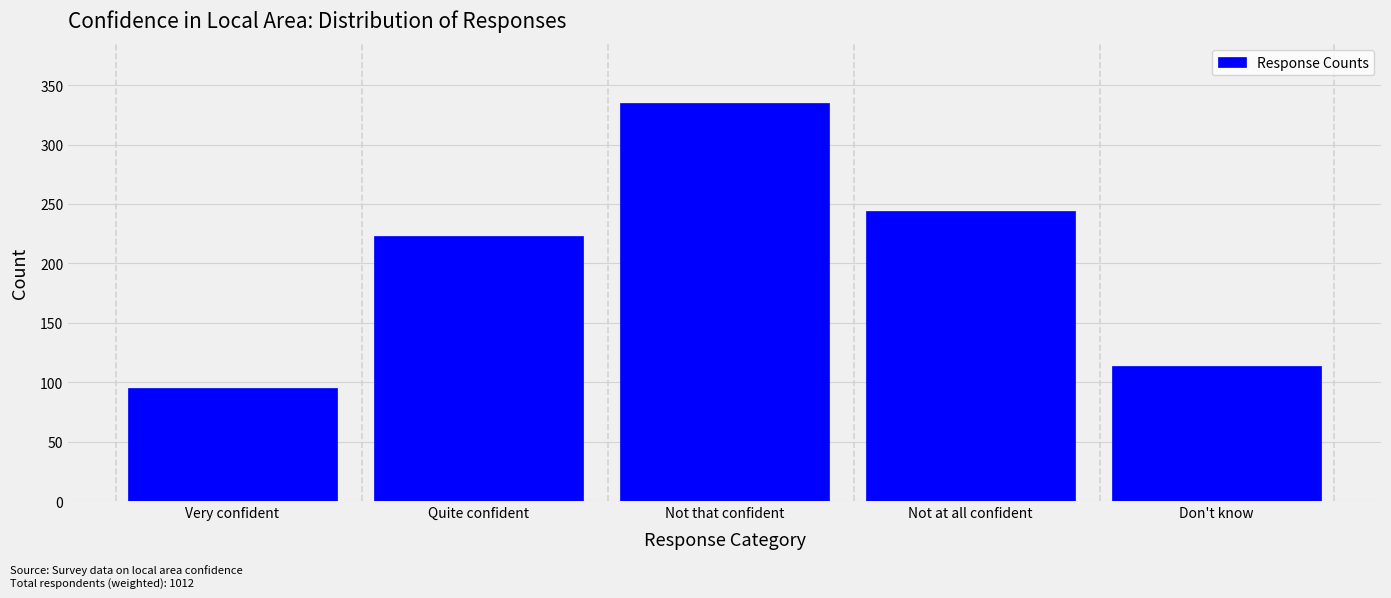

Reading left to right, list all the values displayed in this chart.

Very confident=95	Quite confident=223	Not that confident=335	Not at all confident=244	Don't know=114